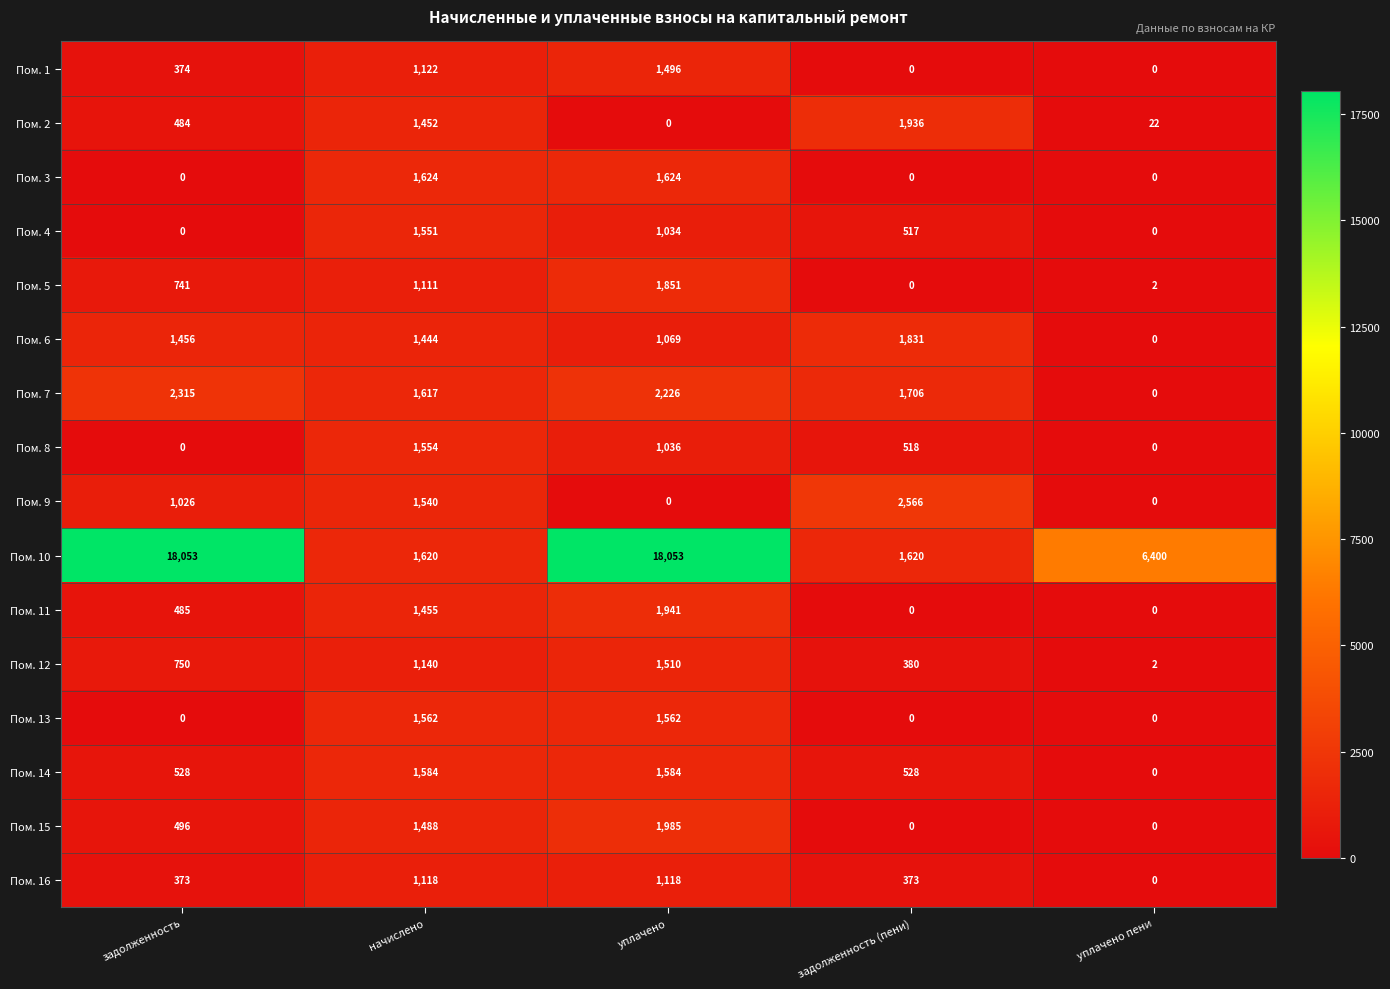

Which series changed the most between уплачено and задолженность (пени)?

Пом. 10